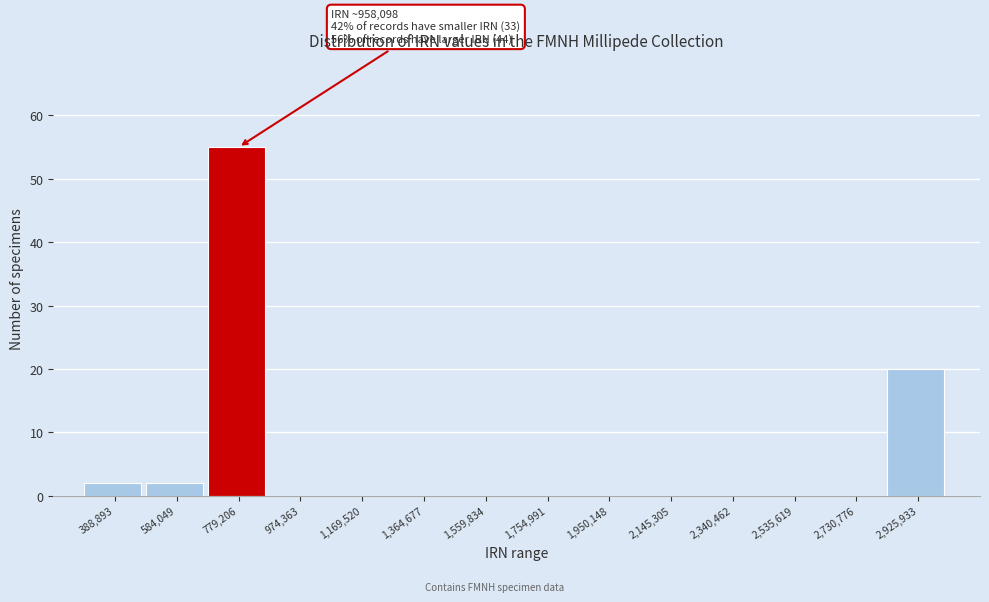

Reading left to right, transcribe all the data shown in this chart.

388,893=2	584,049=2	779,206=55	974,363=0	1,169,520=0	1,364,677=0	1,559,834=0	1,754,991=0	1,950,148=0	2,145,305=0	2,340,462=0	2,535,619=0	2,730,776=0	2,925,933=20